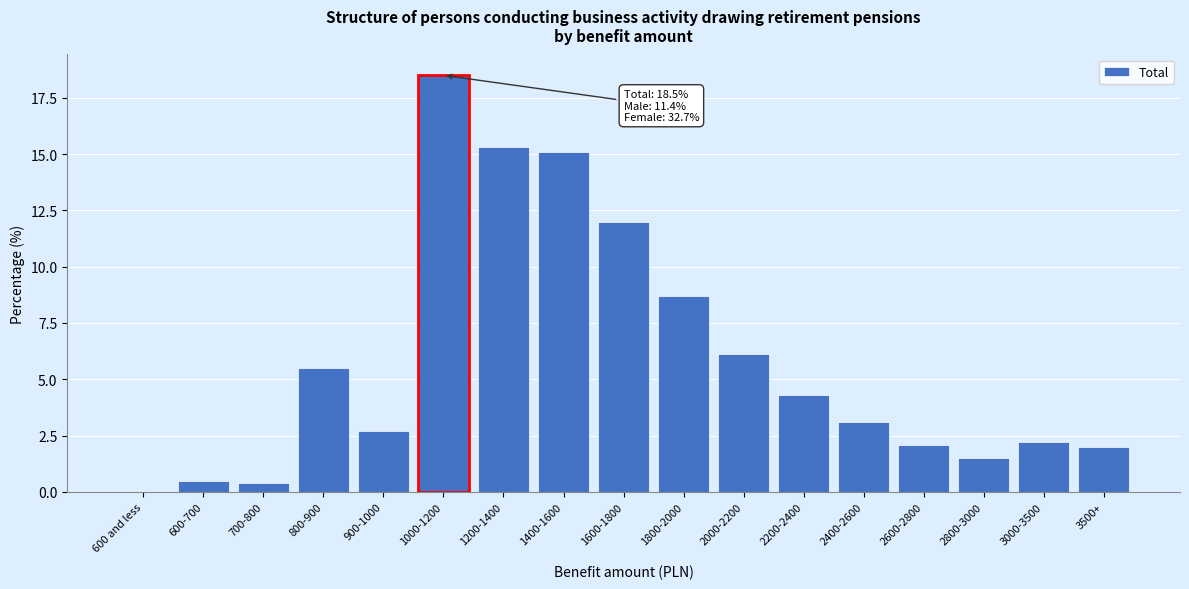

Reading left to right, extract all data points from this chart.

600 and less=0.0	600-700=0.5	700-800=0.4	800-900=5.5	900-1000=2.7	1000-1200=18.5	1200-1400=15.3	1400-1600=15.1	1600-1800=12.0	1800-2000=8.7	2000-2200=6.1	2200-2400=4.3	2400-2600=3.1	2600-2800=2.1	2800-3000=1.5	3000-3500=2.2	3500+=2.0